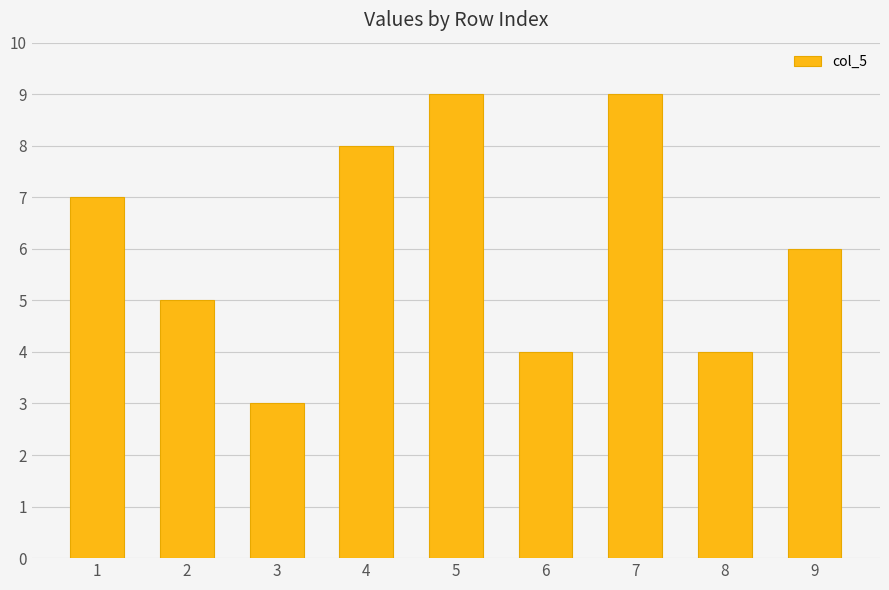

What is the sum of the values at 9 and 5?

15